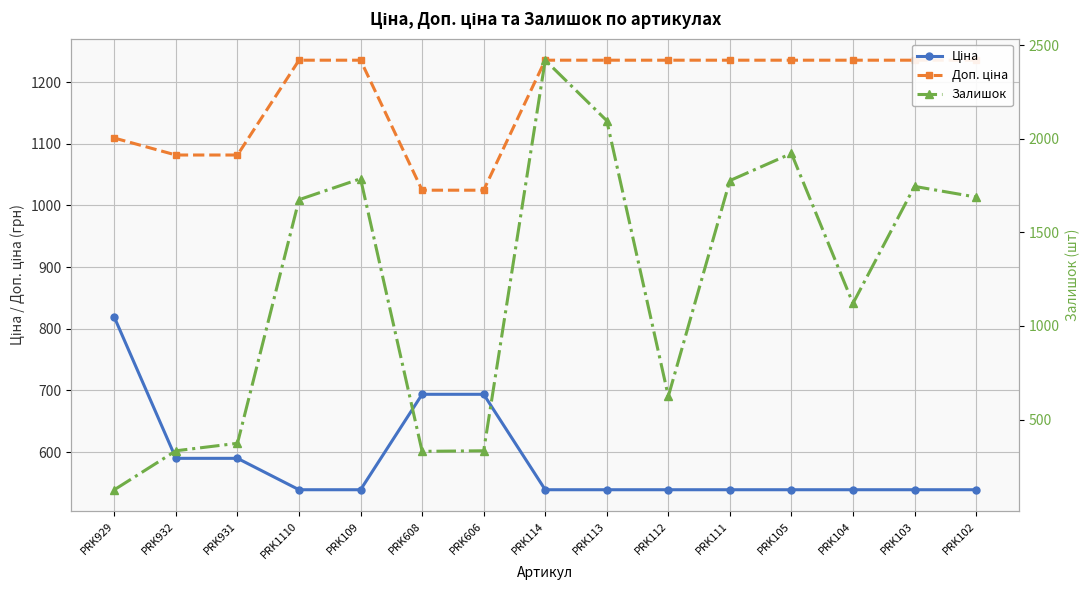

At which label does Залишок reach its minimum?

PRK929